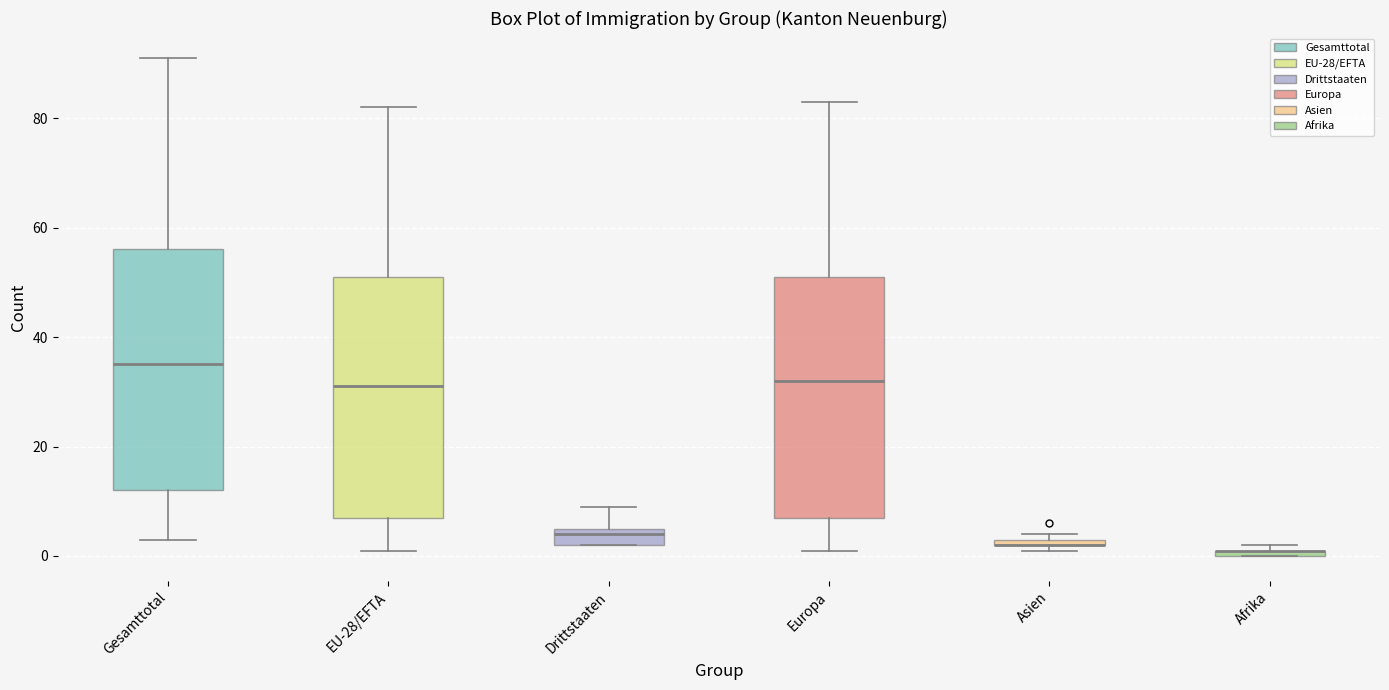

Where does the upper whisker of the box for Drittstaaten end on the y-axis? The values are not printed on the chart, so give them approximately, as read against the axis.

10